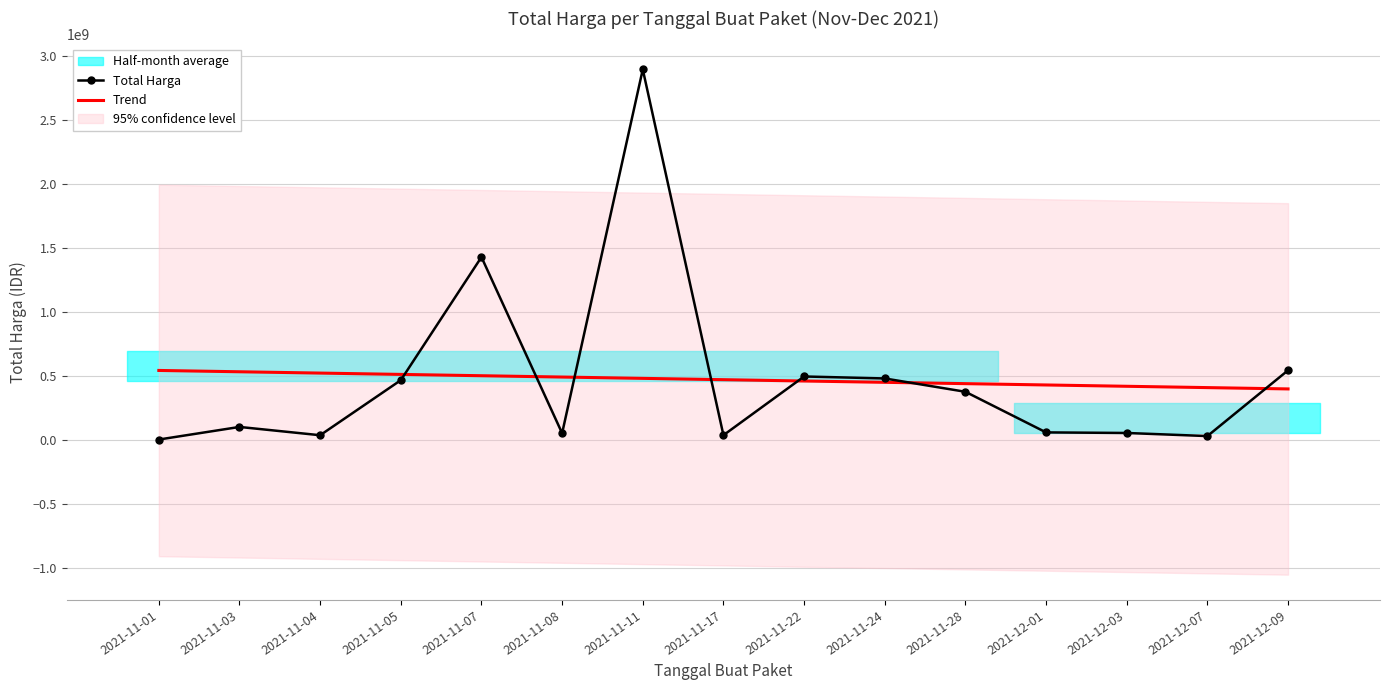

The Trend series shows 395778210.7 at 2021-12-09. True or false?

True